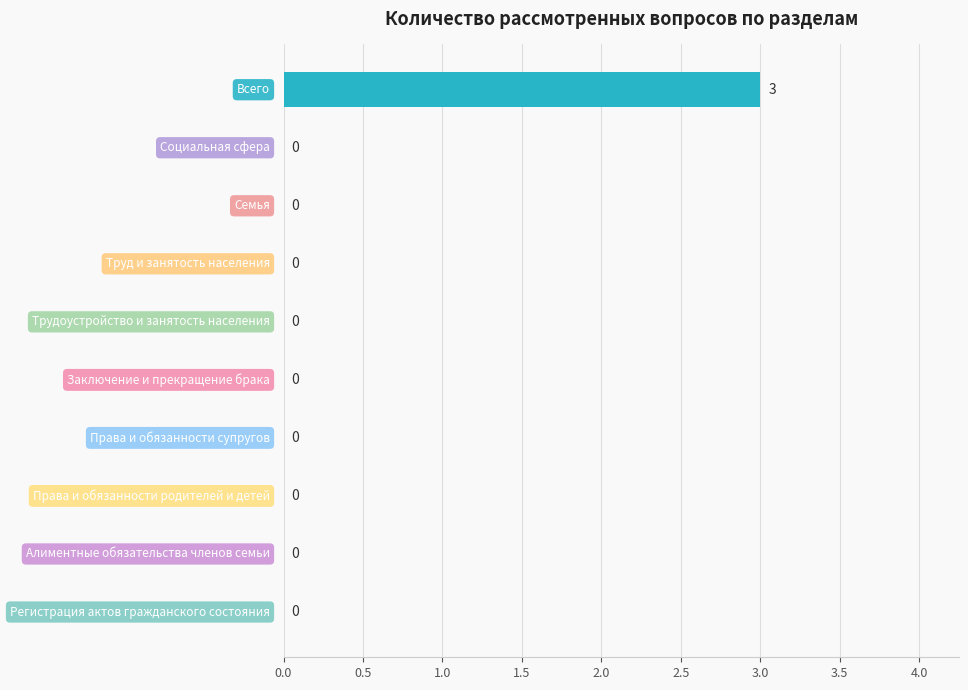

What is the maximum value shown in the chart?

3